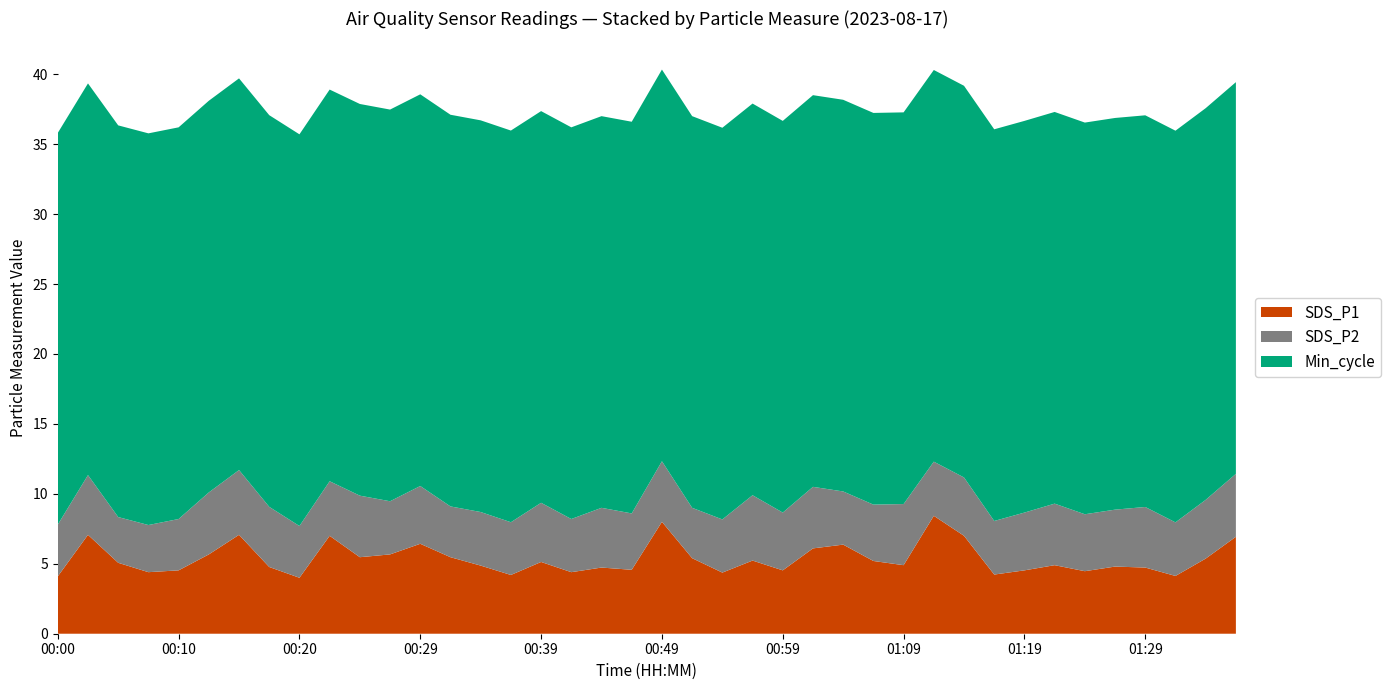

Reading right to left, transcribe all the data shown in this chart.

SDS_P1: 6.9	5.4	4.1	4.7	4.8	4.5	4.9	4.5	4.2	7.0	8.4	4.9	5.2	6.4	6.1	4.5	5.2	4.4	5.4	8.0	4.6	4.7	4.4	5.1	4.2	4.9	5.5	6.4	5.7	5.5	7.0	4.0	4.8	7.1	5.7	4.5	4.4	5.1	7.1	4.1
SDS_P2: 4.5	4.2	3.8	4.3	4.1	4.1	4.4	4.1	3.8	4.2	3.9	4.4	4.0	3.8	4.4	4.1	4.7	3.8	3.6	4.3	4.0	4.3	3.8	4.2	3.8	3.8	3.6	4.1	3.8	4.4	3.9	3.7	4.3	4.6	4.4	3.7	3.4	3.3	4.3	3.7
Min_cycle: 28.0	28.0	28.0	28.0	28.0	28.0	28.0	28.0	28.0	28.0	28.0	28.0	28.0	28.0	28.0	28.0	28.0	28.0	28.0	28.0	28.0	28.0	28.0	28.0	28.0	28.0	28.0	28.0	28.0	28.0	28.0	28.0	28.0	28.0	28.0	28.0	28.0	28.0	28.0	28.0